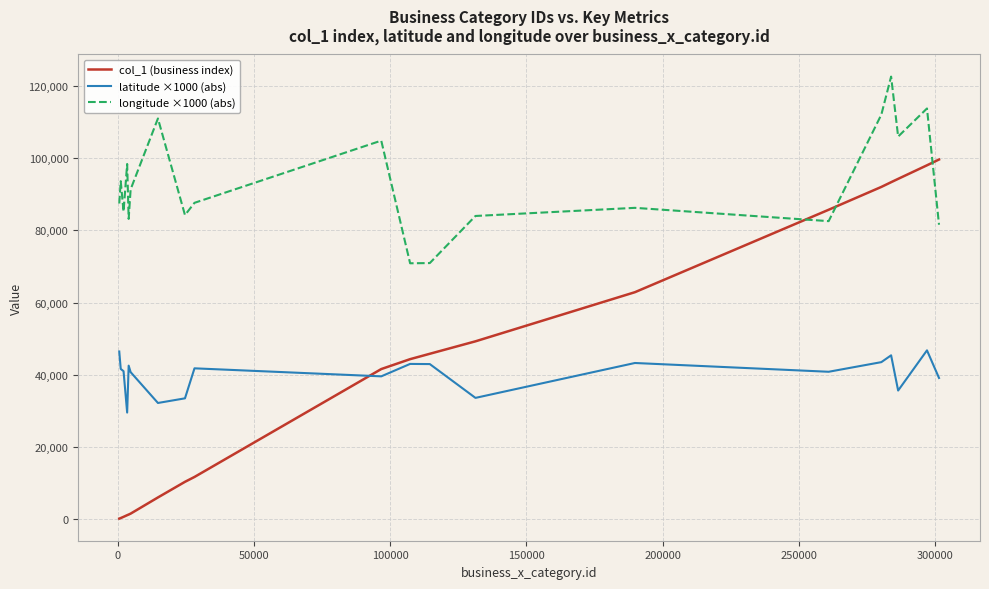

Which series has the largest range (max minus min)?

col_1 (business index)